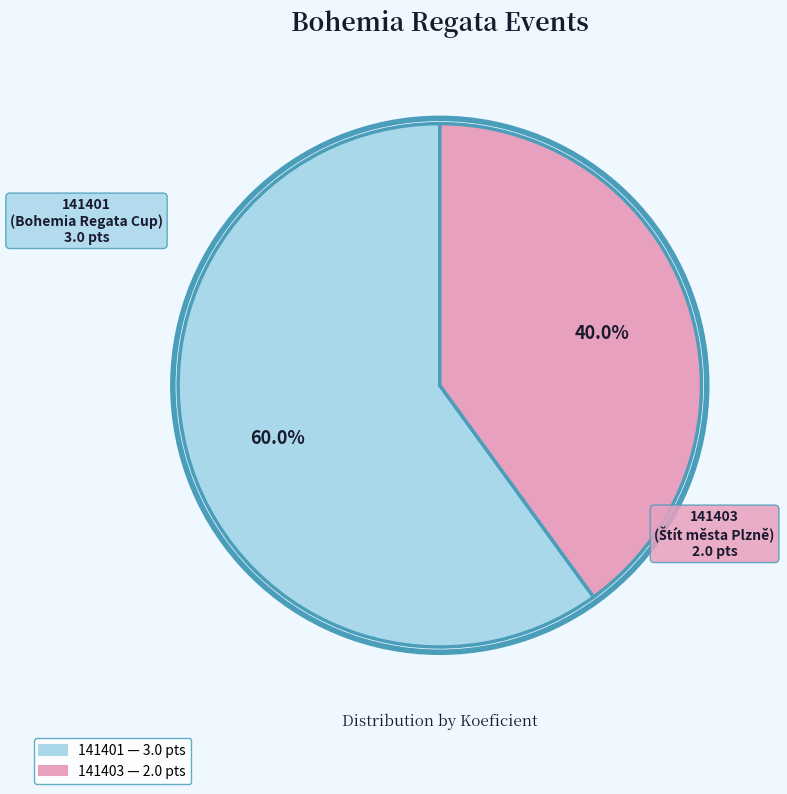

What percentage do 141401 and 141403 together represent?

100.0%